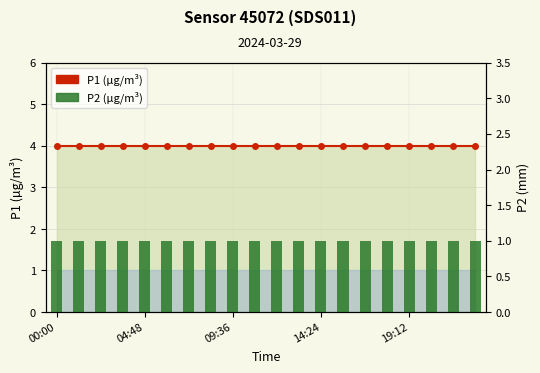

Rank the series at 17 from highest to lowest value.

P1, P2